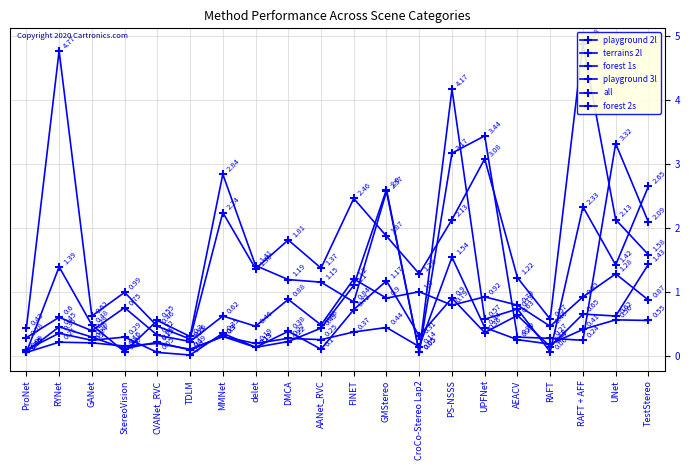

Which series has the largest range (max minus min)?

forest 1s